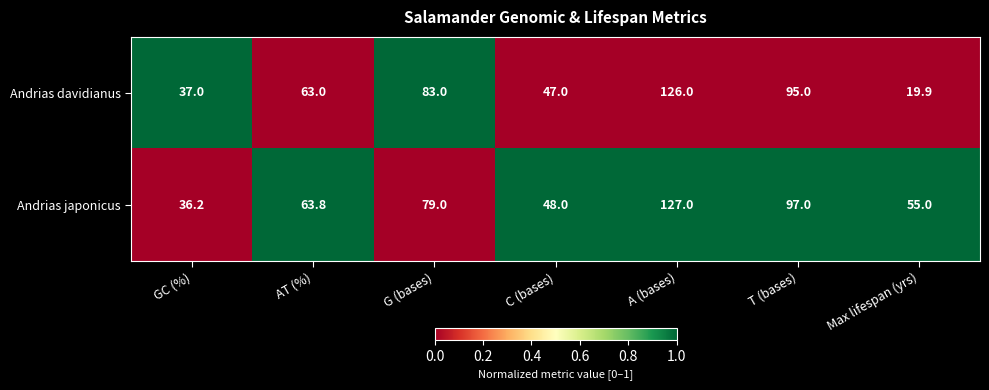

What is the sum of the Andrias japonicus values at AT (%) and C (bases)?

111.8